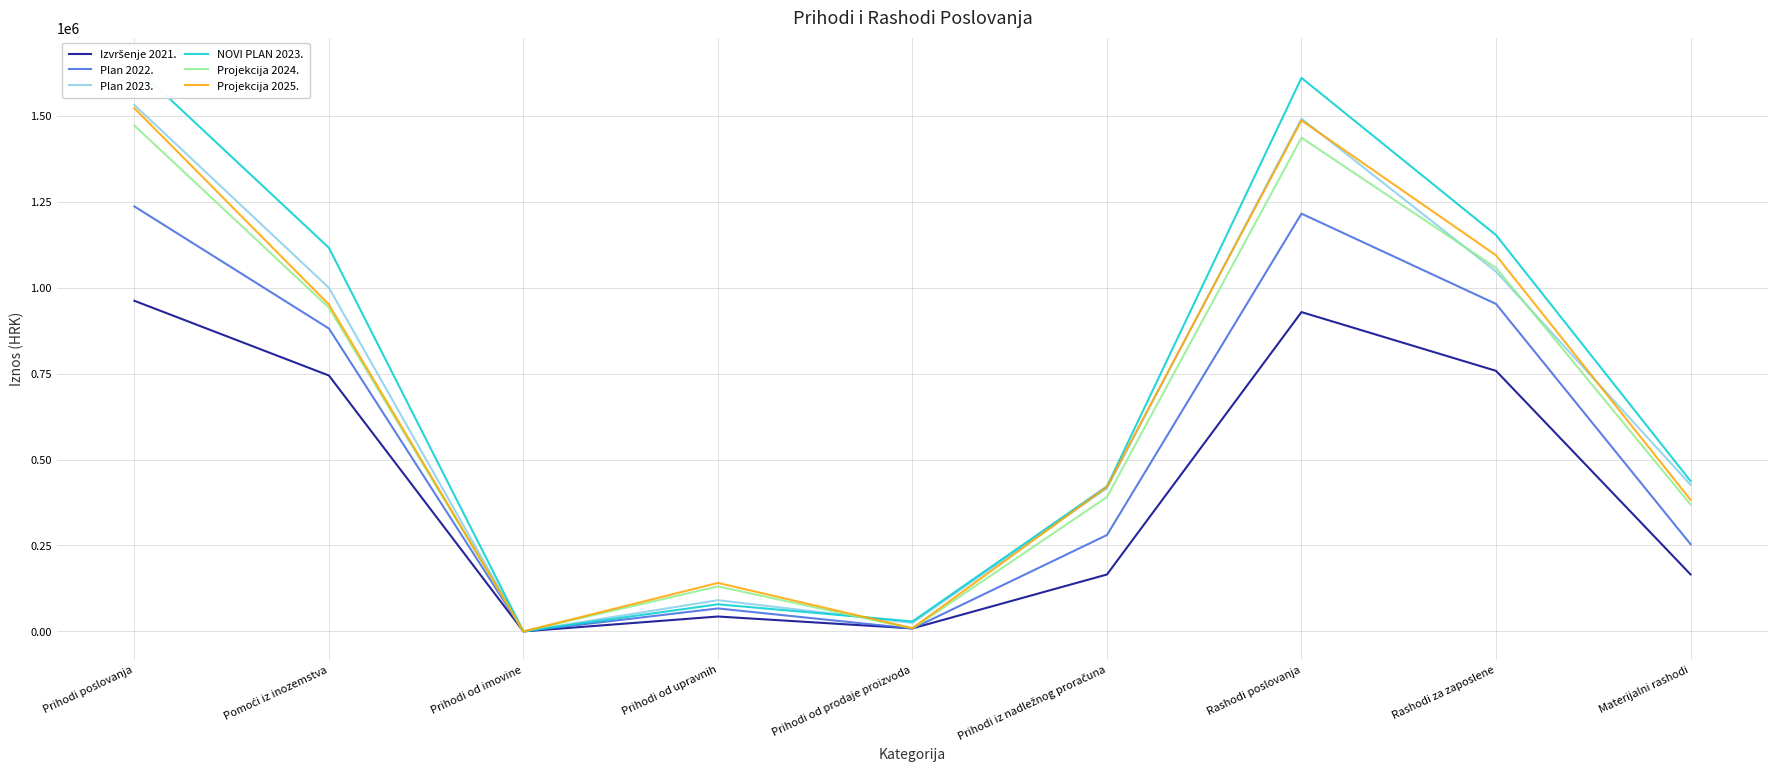

What are all the series names shown in the legend?

Izvršenje 2021., Plan 2022., Plan 2023., NOVI PLAN 2023., Projekcija 2024., Projekcija 2025.